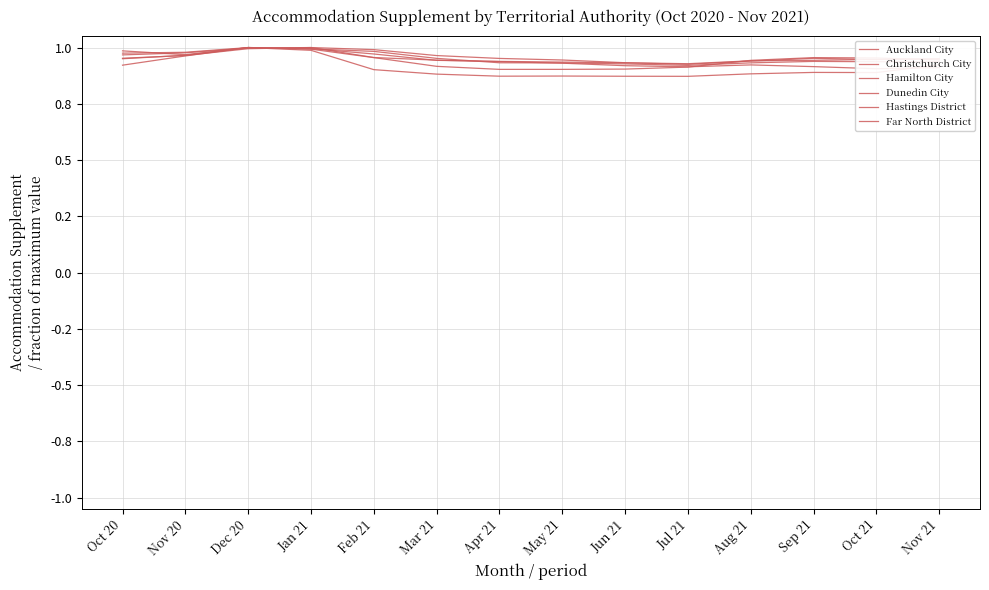

What is the label of the 2nd point from the right?

Oct 21